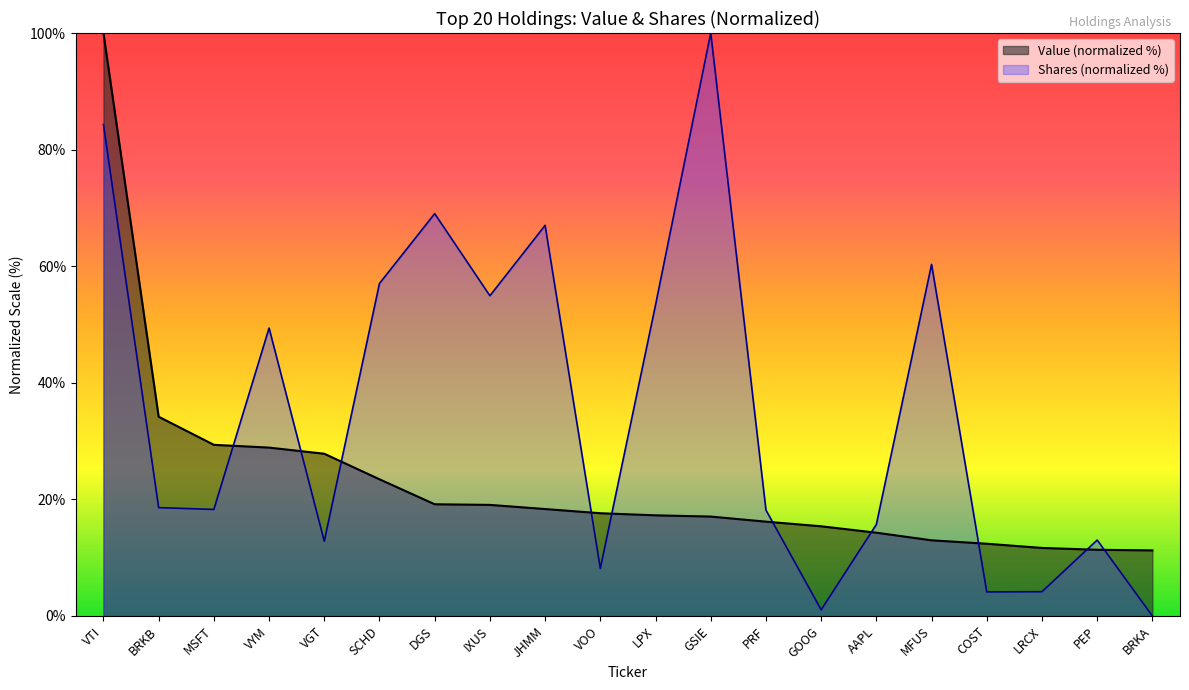

How many interior local peaks does the Shares or principal amount series have?

6